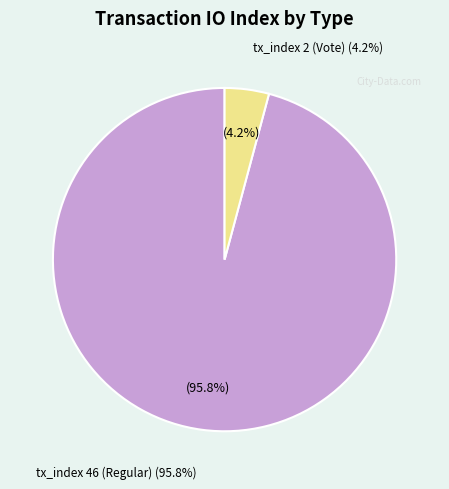

Is it true that tx_index 2 (Vote) is 4% of the pie?

True